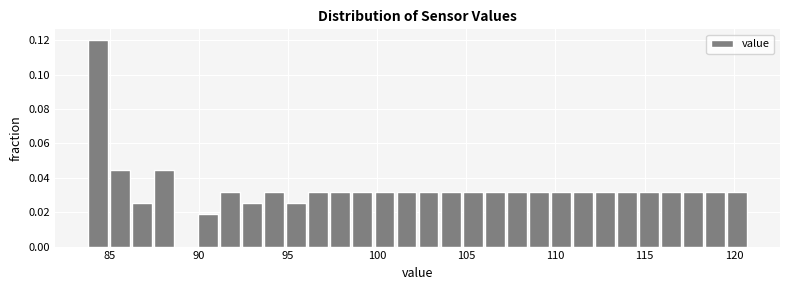

Around what value on the x-axis is the tallest bar? Give the approximate position of its centre, as read against the axis.

84.5